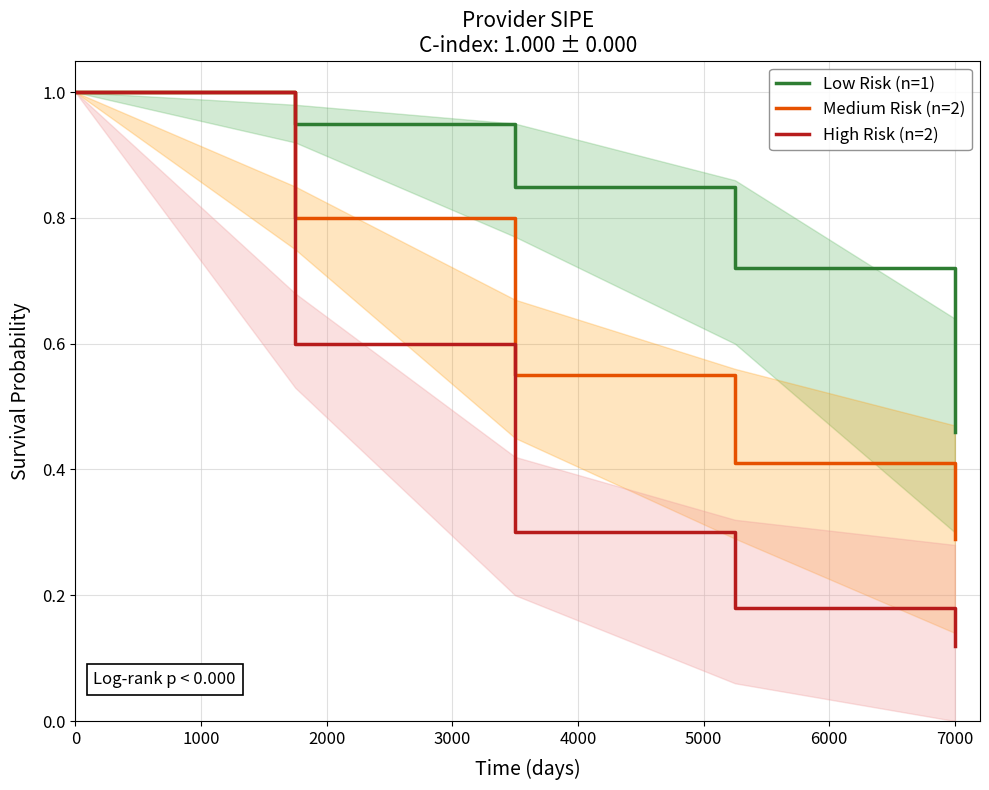

The value of Medium Risk (n=2) at 7000 is 0.1. True or false?

False